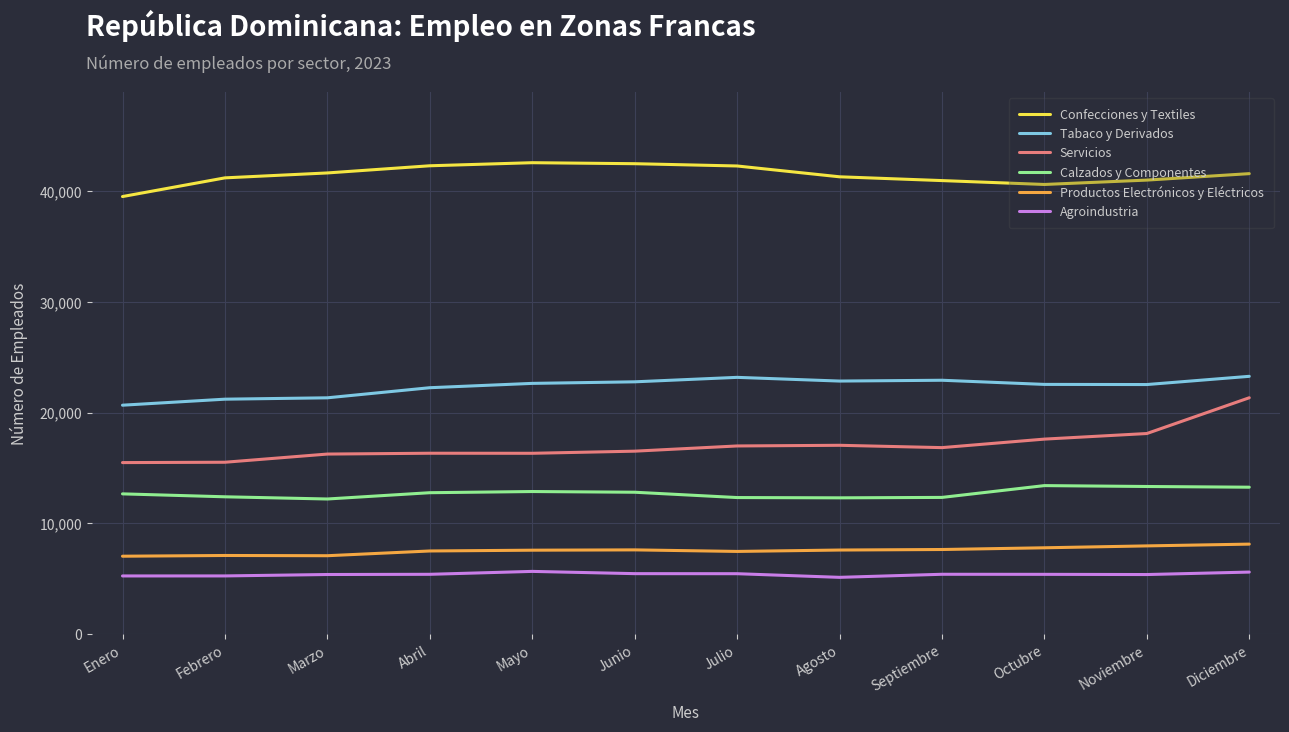

At Noviembre, list the series in order from smallest to largest.

Agroindustria, Productos Electrónicos y Eléctricos, Calzados y Componentes, Servicios, Tabaco y Derivados, Confecciones y Textiles